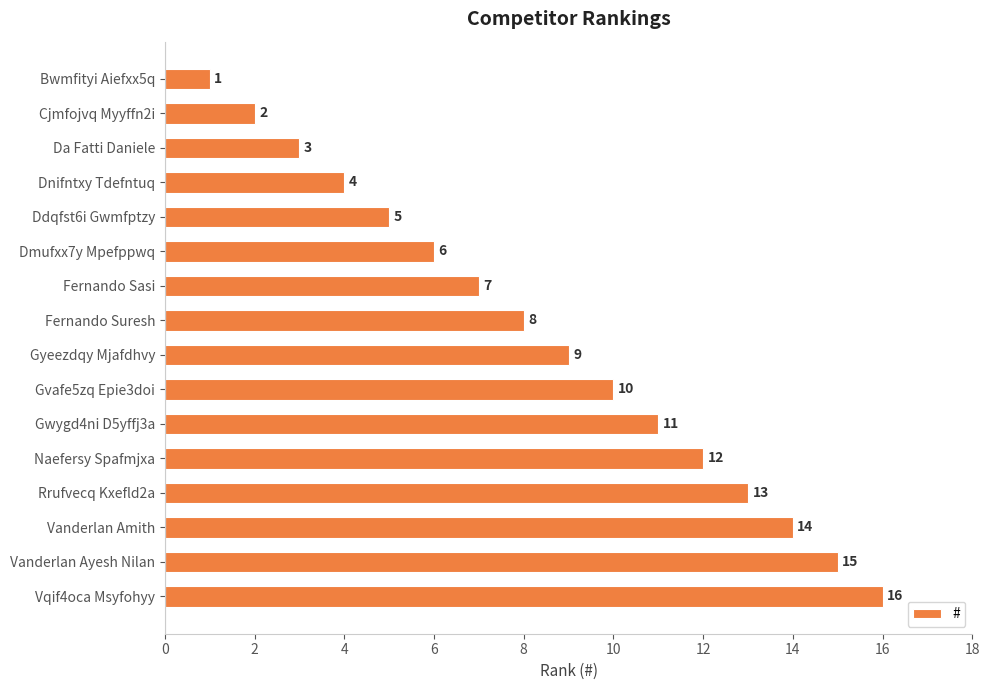

Between Cjmfojvq Myyffn2i and Gyeezdqy Mjafdhvy, which is larger?

Gyeezdqy Mjafdhvy